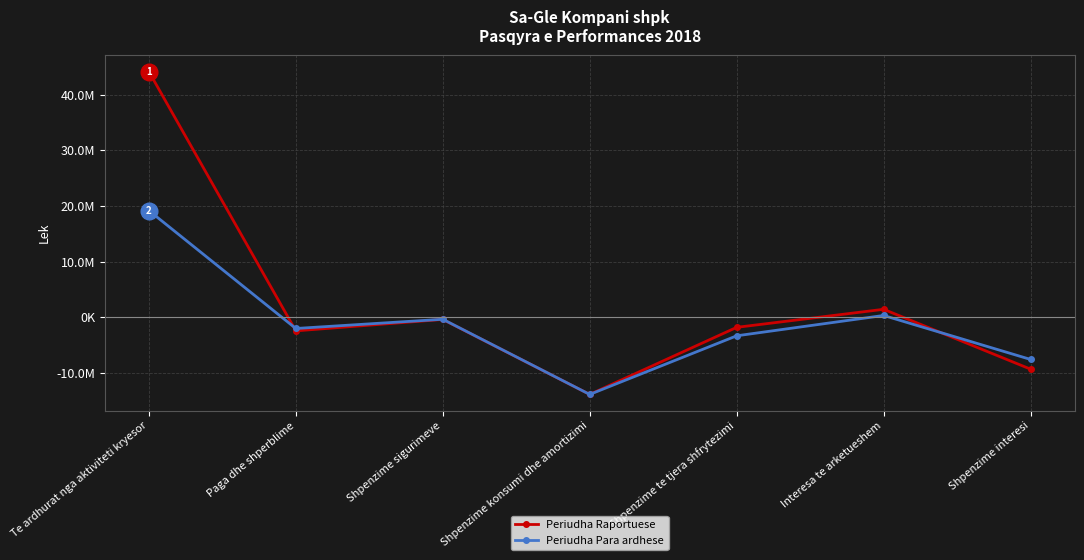

At Shpenzime interesi, list the series in order from smallest to largest.

Periudha Raportuese, Periudha Para ardhese